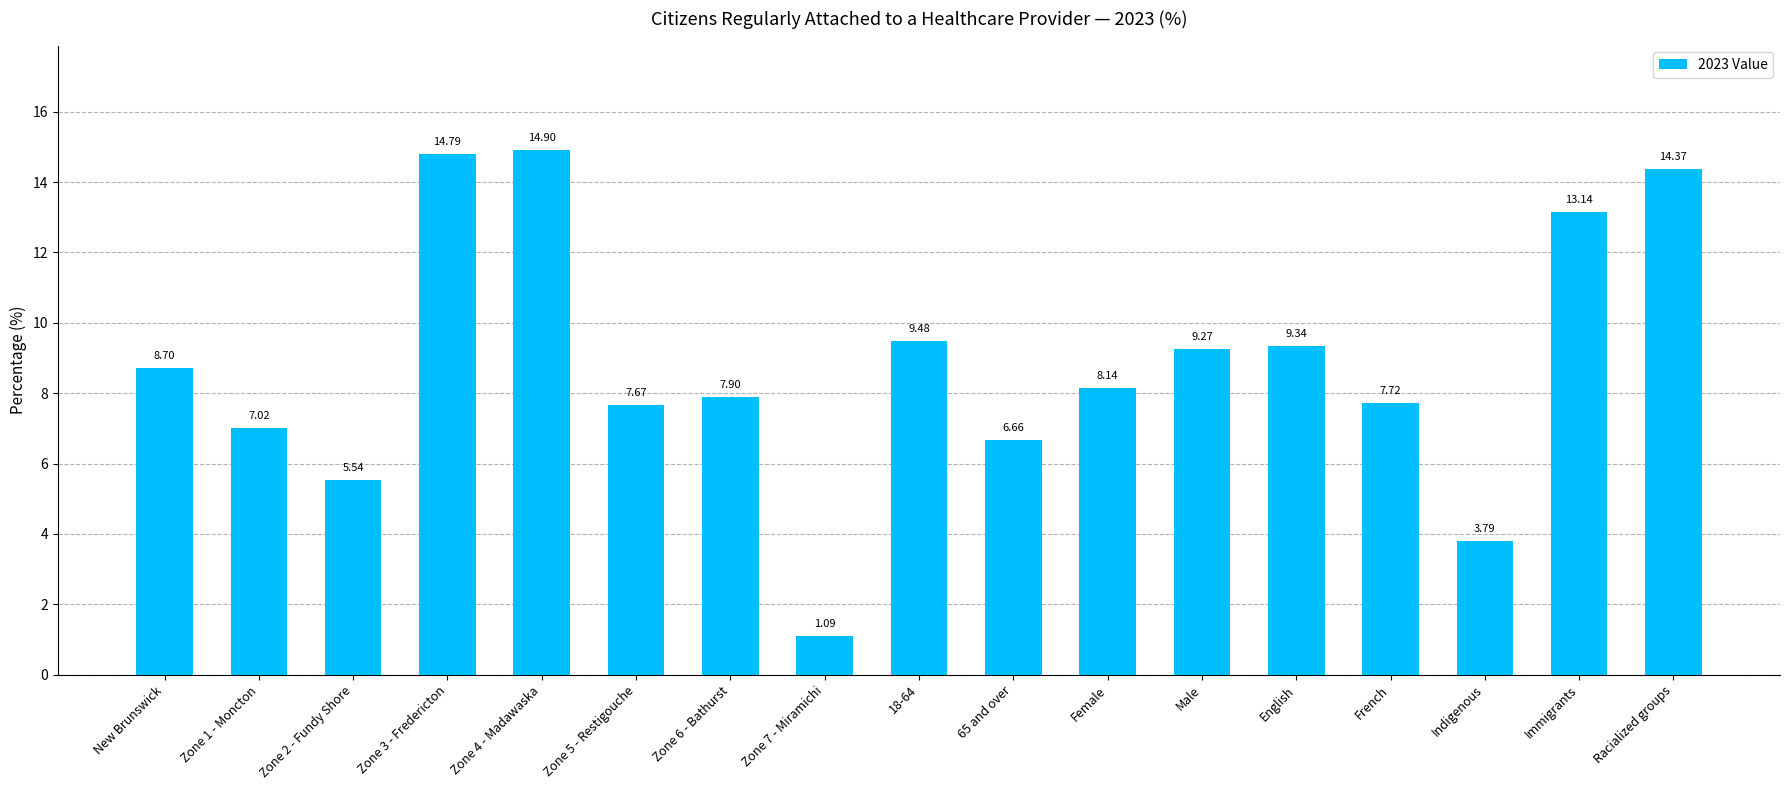

How many values are below 8?

8